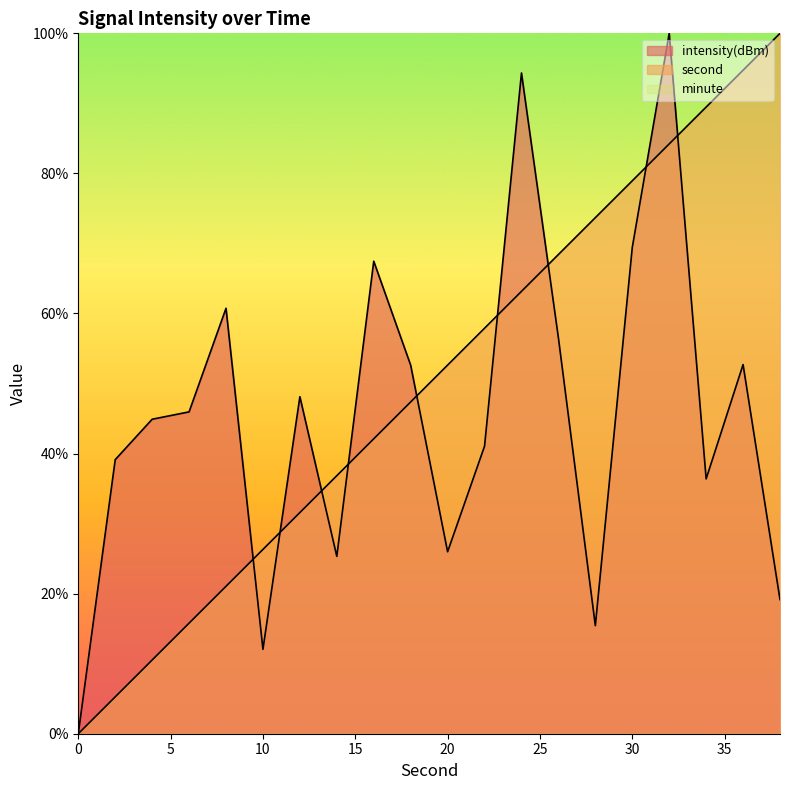

Does the chart have visible grid lines?

No